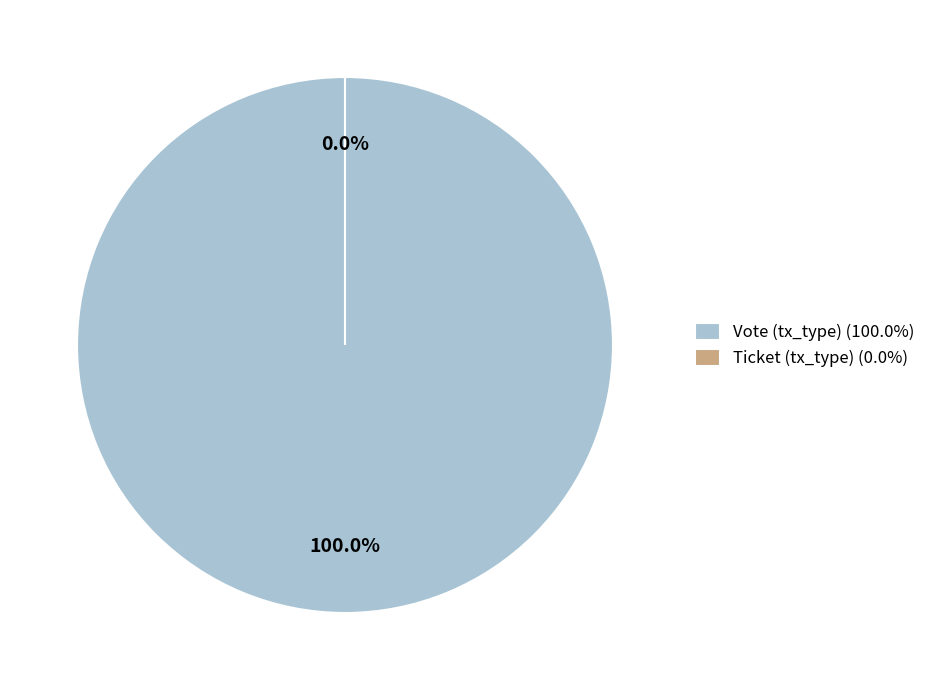

How many segments does this pie chart have?

2